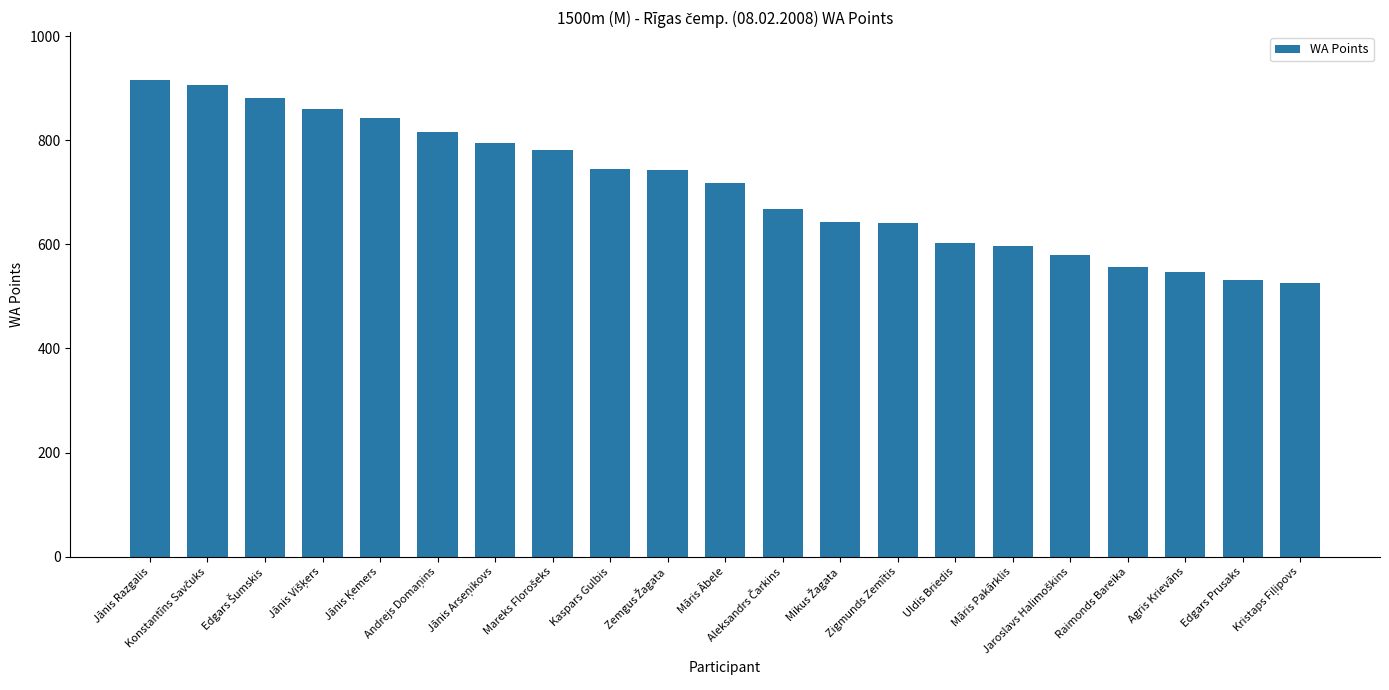

What is the difference between the maximum and minimum values?

391